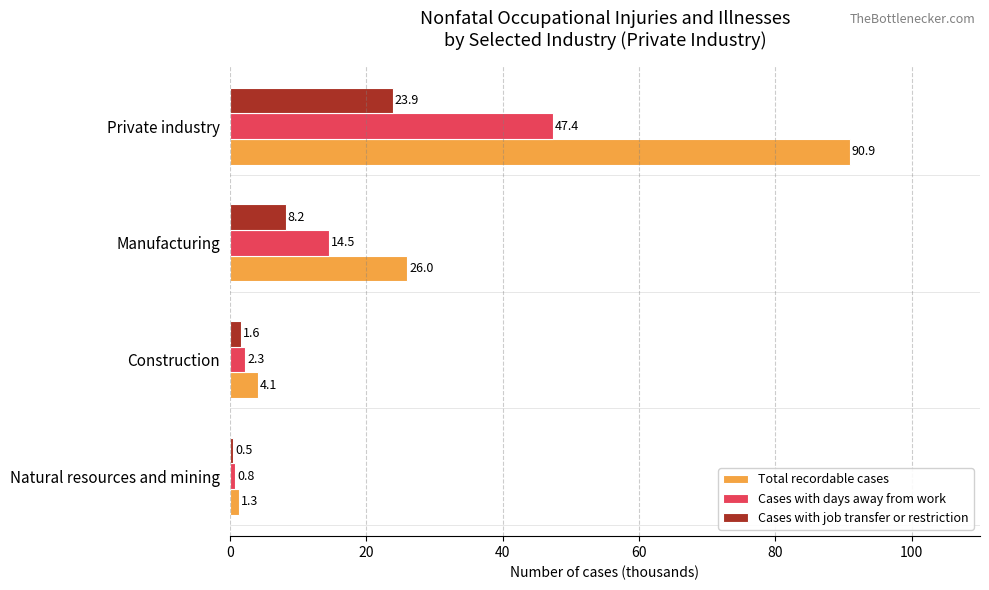

Rank the series by their maximum value, from highest to lowest.

Total recordable cases, Cases with days away from work, Cases with job transfer or restriction